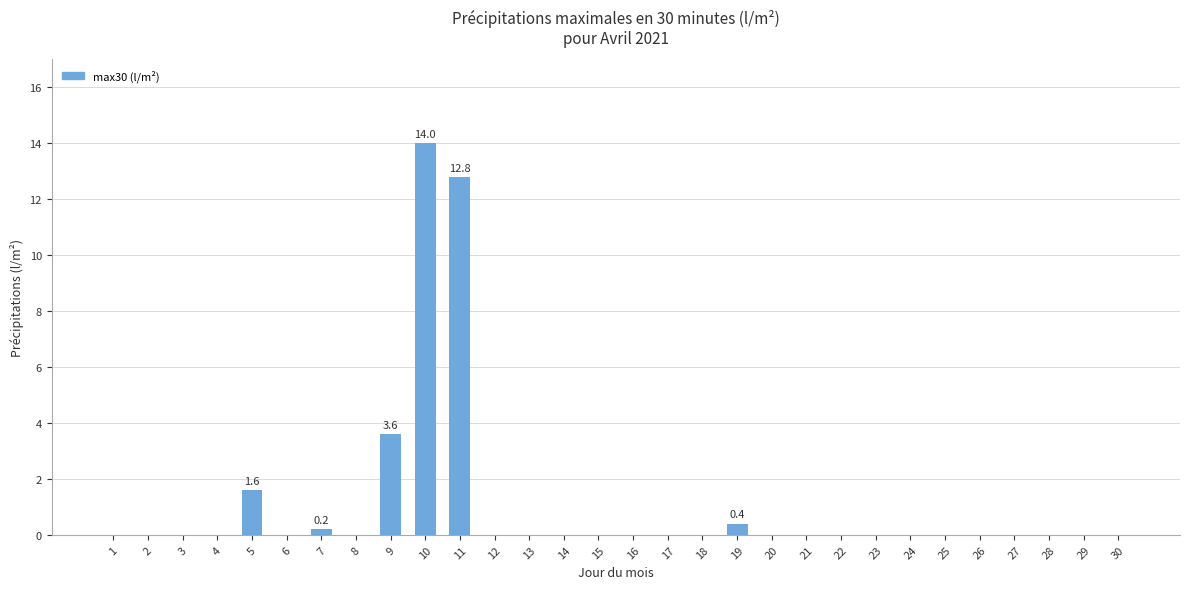

What is the sum of all values?

32.6